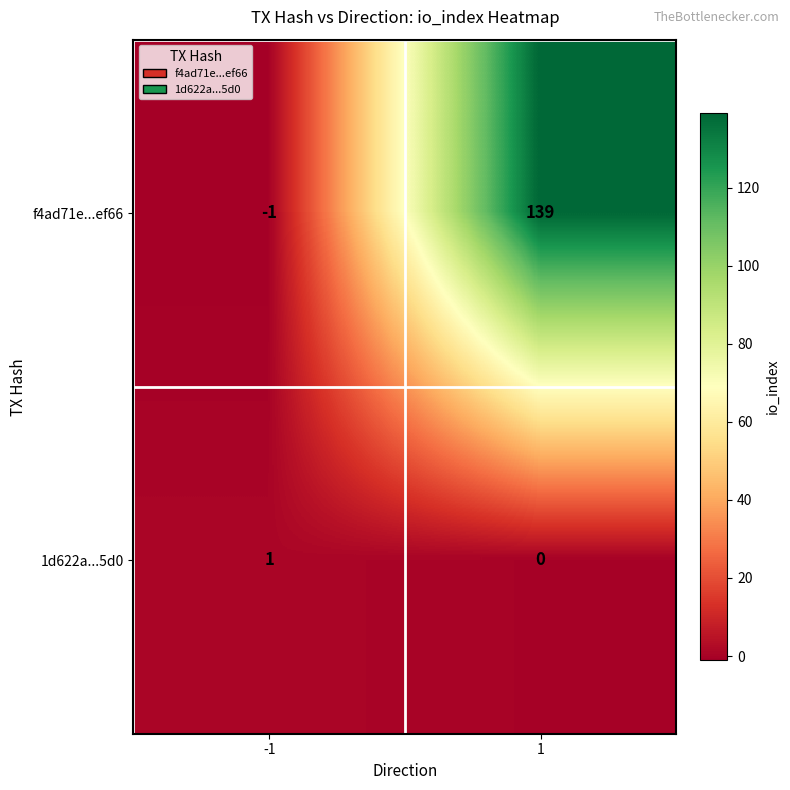

Which series has the largest total across all categories?

f4ad71e...ef66